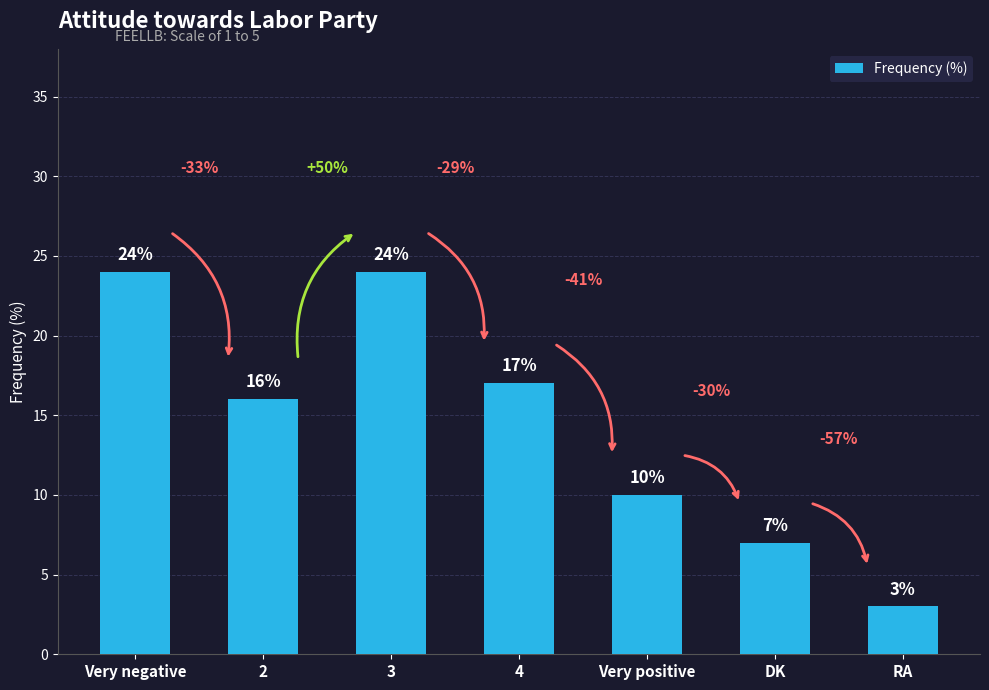

What is the difference between the maximum and minimum values?

21